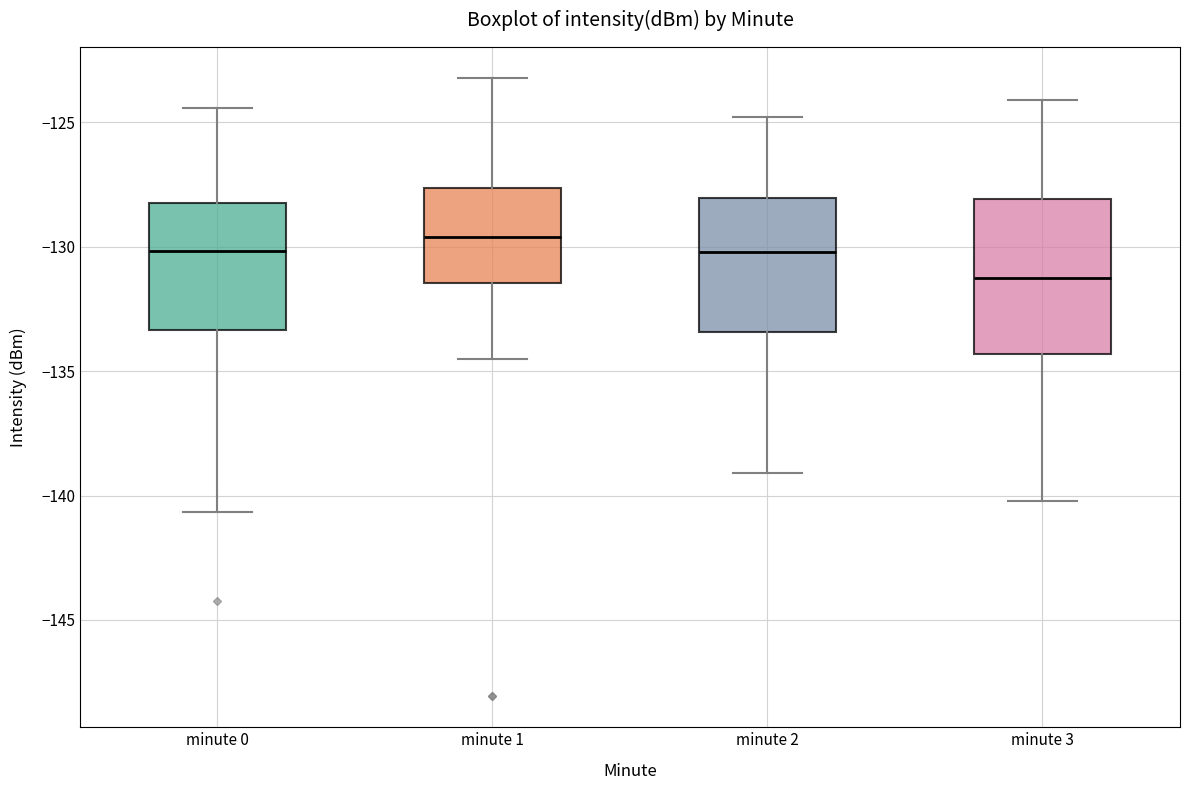

Reading left to right, transcribe this box plot: for each box, give where its median line is, the range the box spans, and where its two whiskers end, as read against the y-axis. The values are not printed on the chart, so give them approximately, as read against the axis.

minute 0: median -130.0, box -133.5 to -128.0, whiskers -140.5 to -124.5
minute 1: median -129.5, box -131.5 to -127.5, whiskers -134.5 to -123.0
minute 2: median -130.0, box -133.5 to -128.0, whiskers -139.0 to -125.0
minute 3: median -131.0, box -134.5 to -128.0, whiskers -140.0 to -124.0